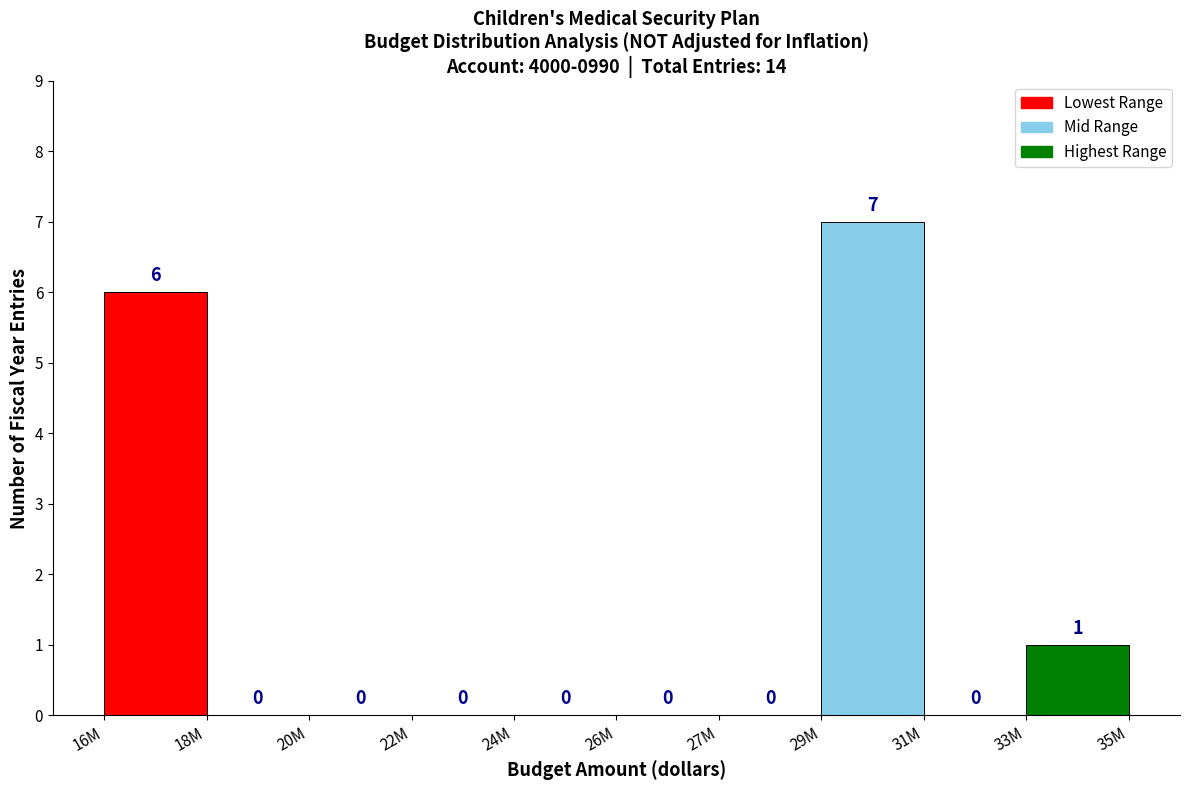

Reading right to left, extract all data points from this chart.

33M=1	31M=0	29M=7	27M=0	26M=0	24M=0	22M=0	20M=0	18M=0	16M=6